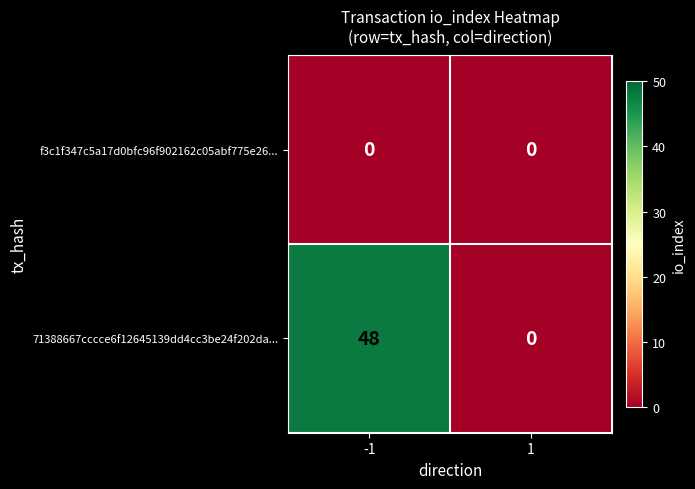

At which category is the sum across all series the highest?

-1